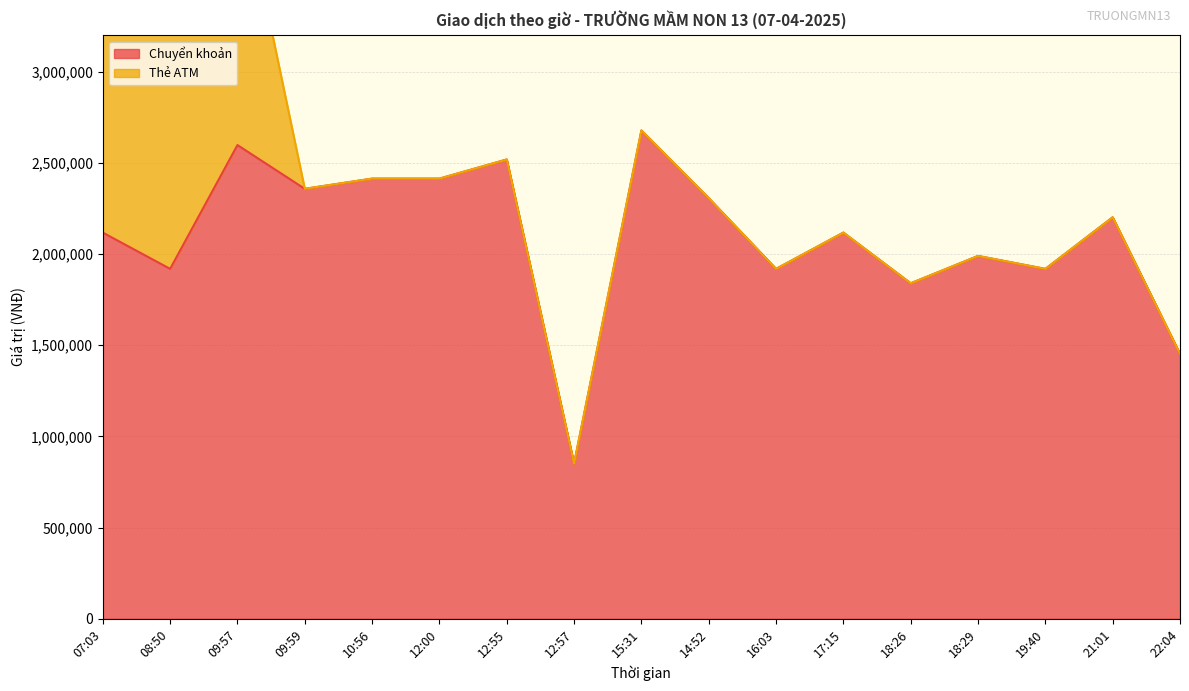

Which category has the highest value in the Chuyển khoản series?

15:31